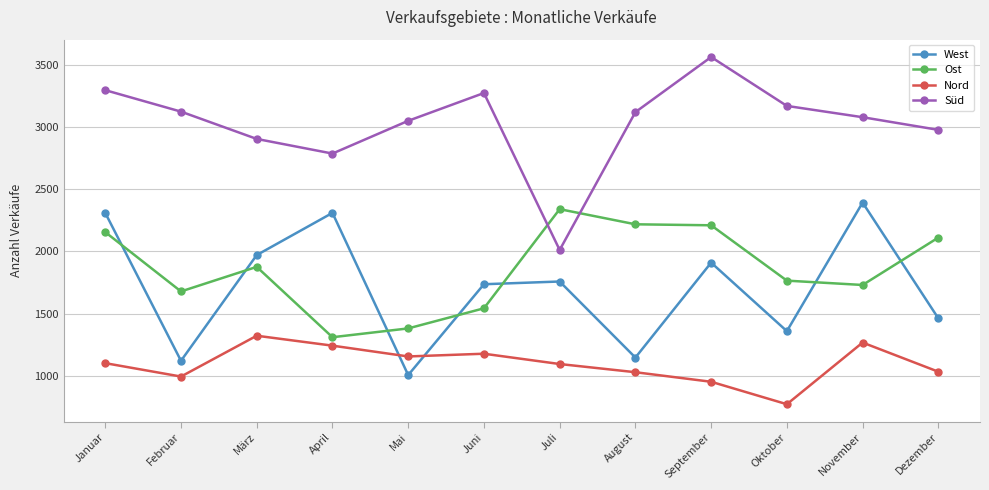

True or false: Ost has a value of 1010 at März.

False